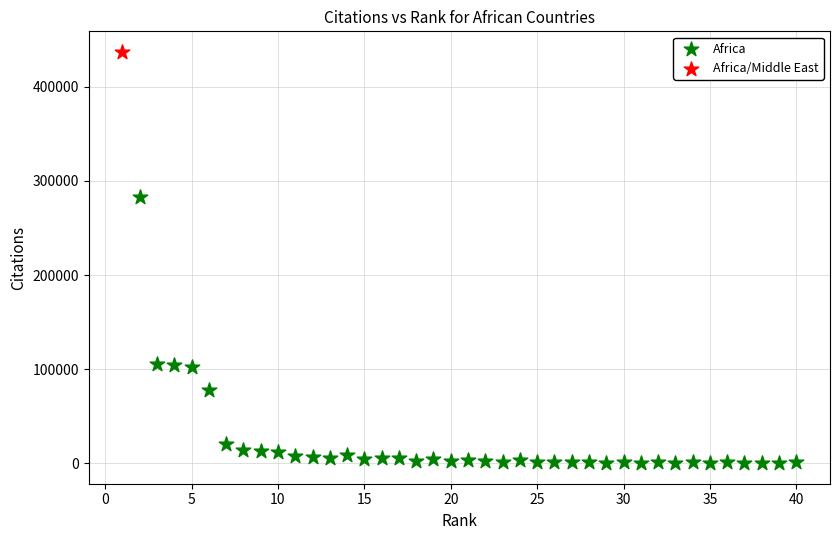

What are all the series names shown in the legend?

Africa, Africa/Middle East